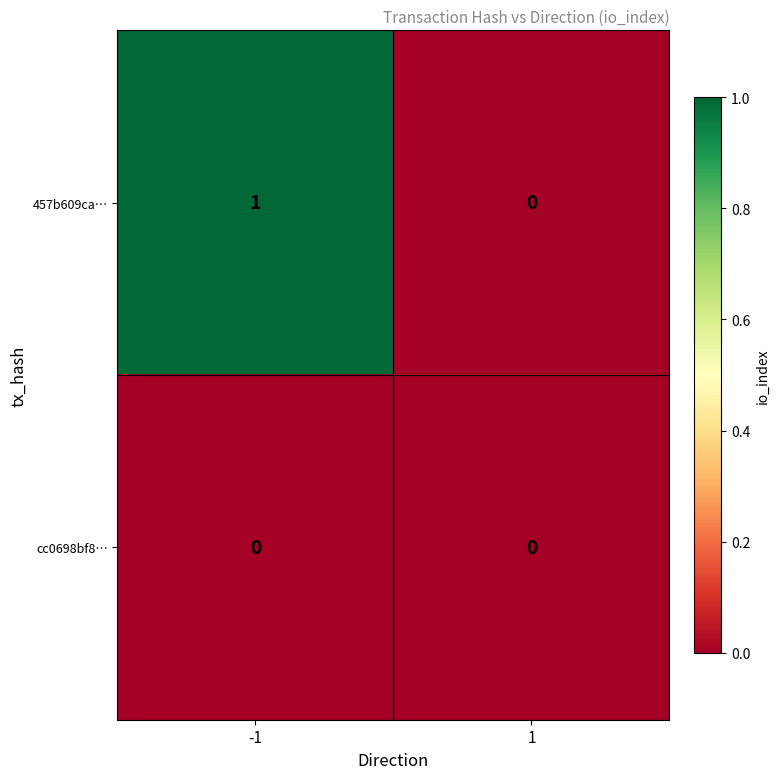

Reading right to left, extract all data points from this chart.

457b609ca…: 0	1
cc0698bf8…: 0	0